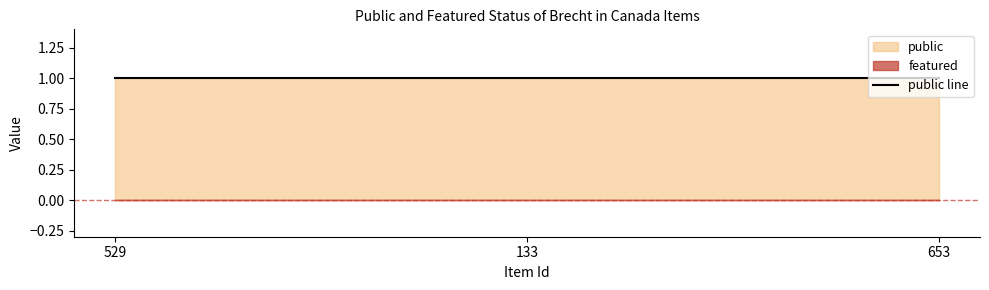

The public series shows 1 at 529. True or false?

True